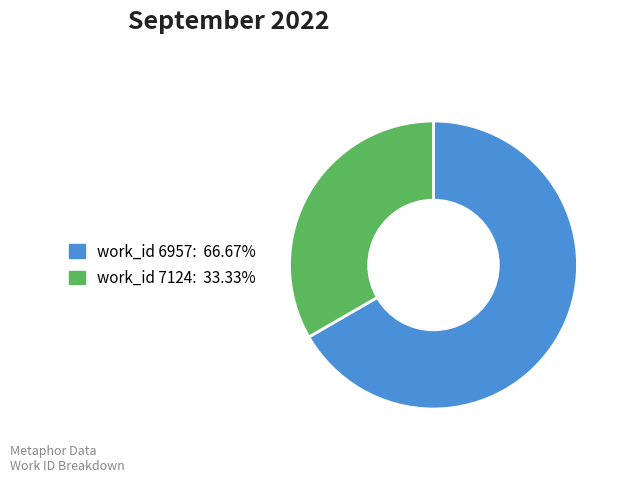

Is there a majority slice in this chart?

Yes